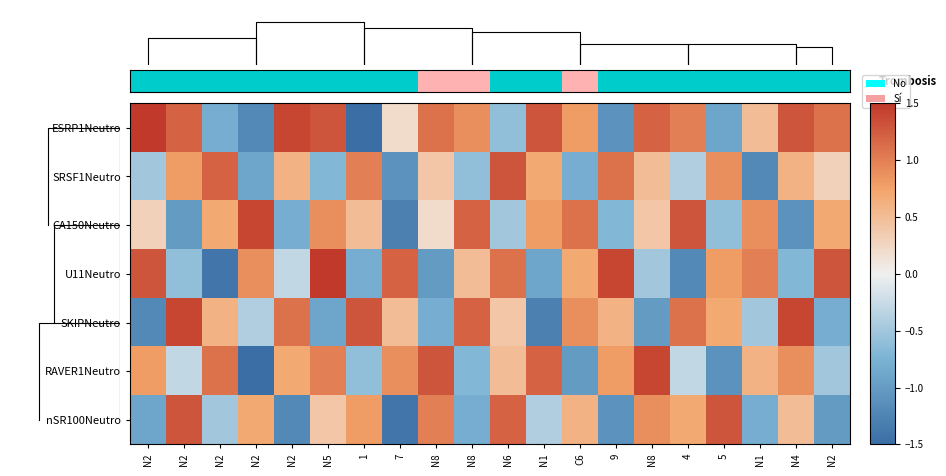

Is the value of row_1 at N8 greater than the value of row_5 at N2?

No